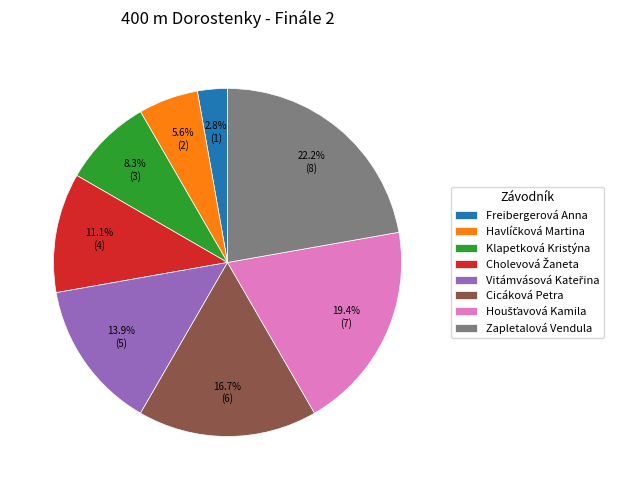

What percentage is the Freibergerová Anna slice, to the nearest percent?

3%